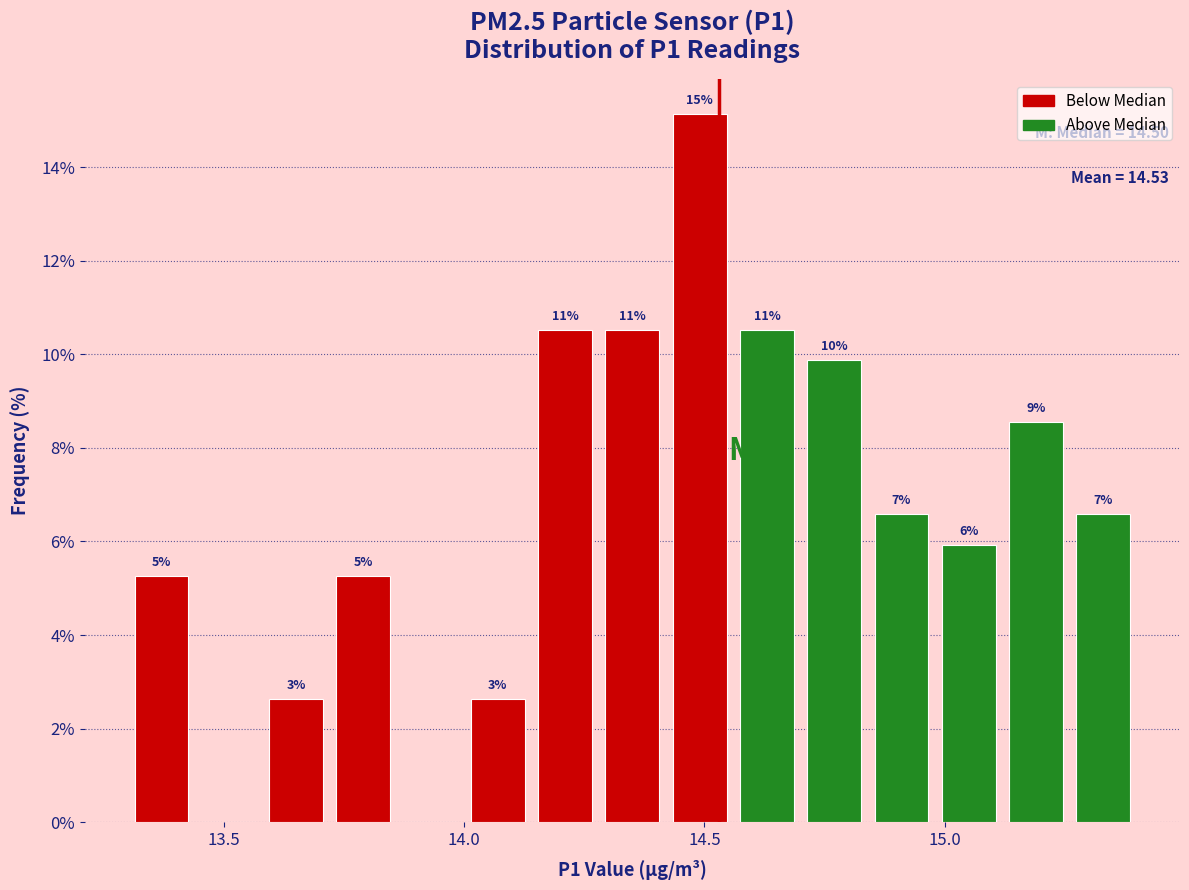

Around what value on the x-axis is the tallest bar? Give the approximate position of its centre, as read against the axis.

14.50